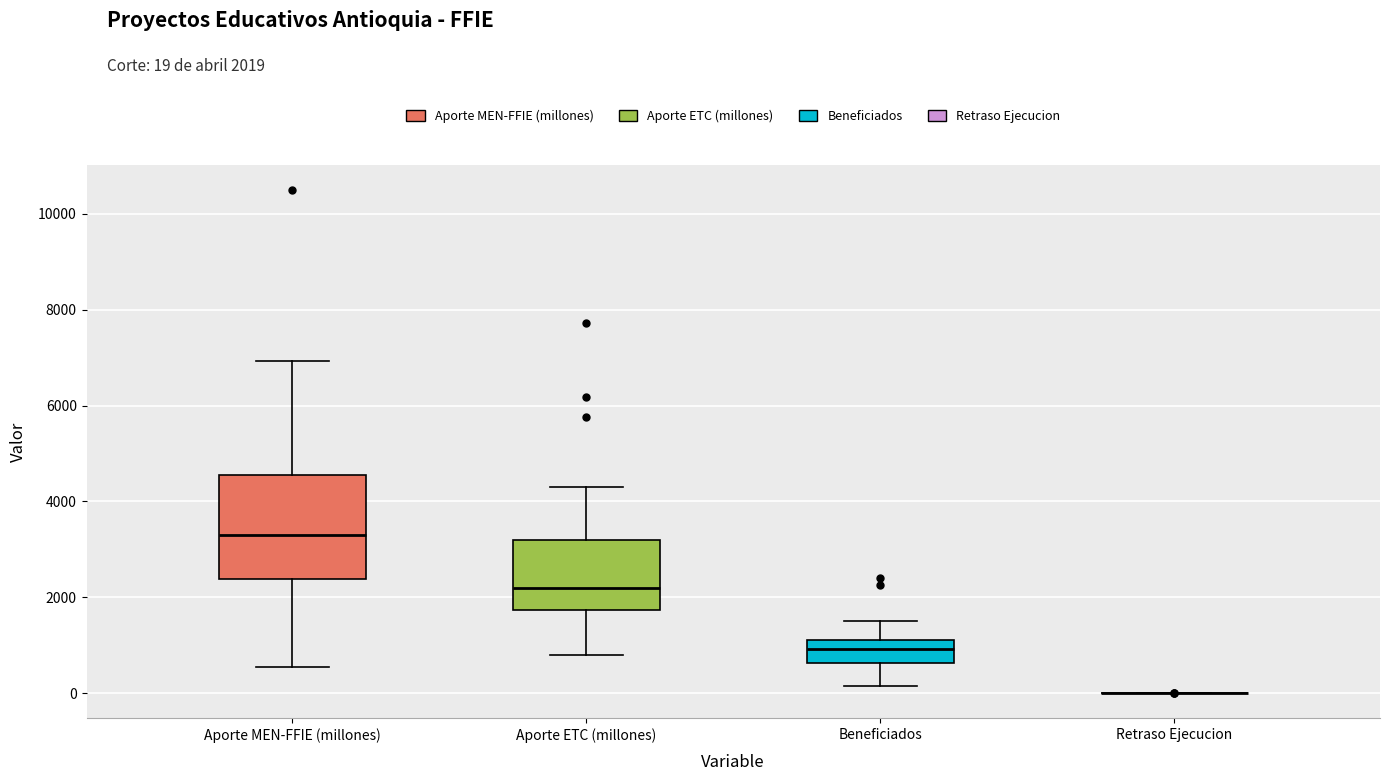

Which box is the tallest, from its lower edge to its upper edge?

Aporte MEN-FFIE (millones)